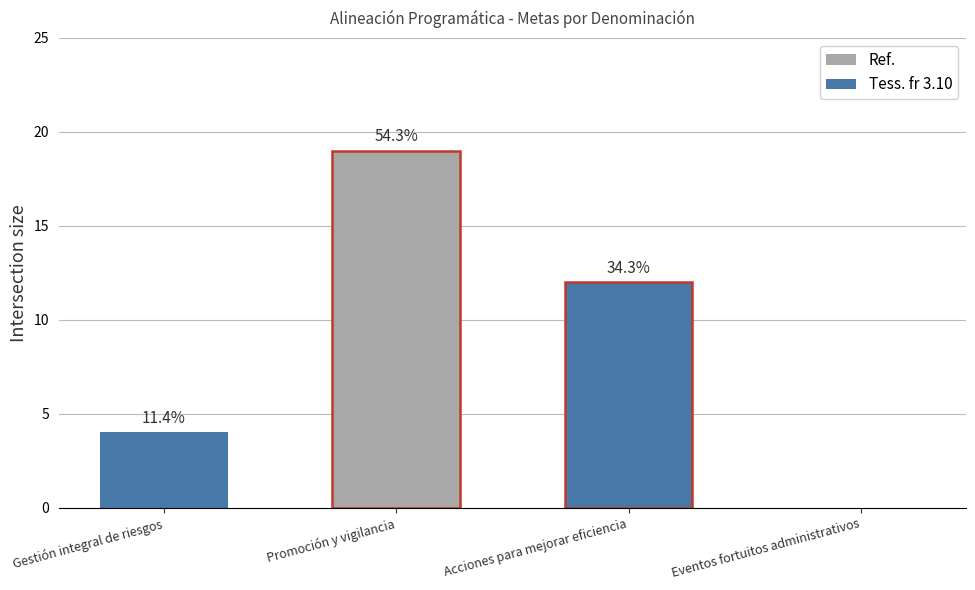

Reading left to right, list all the values displayed in this chart.

4	19	12	0